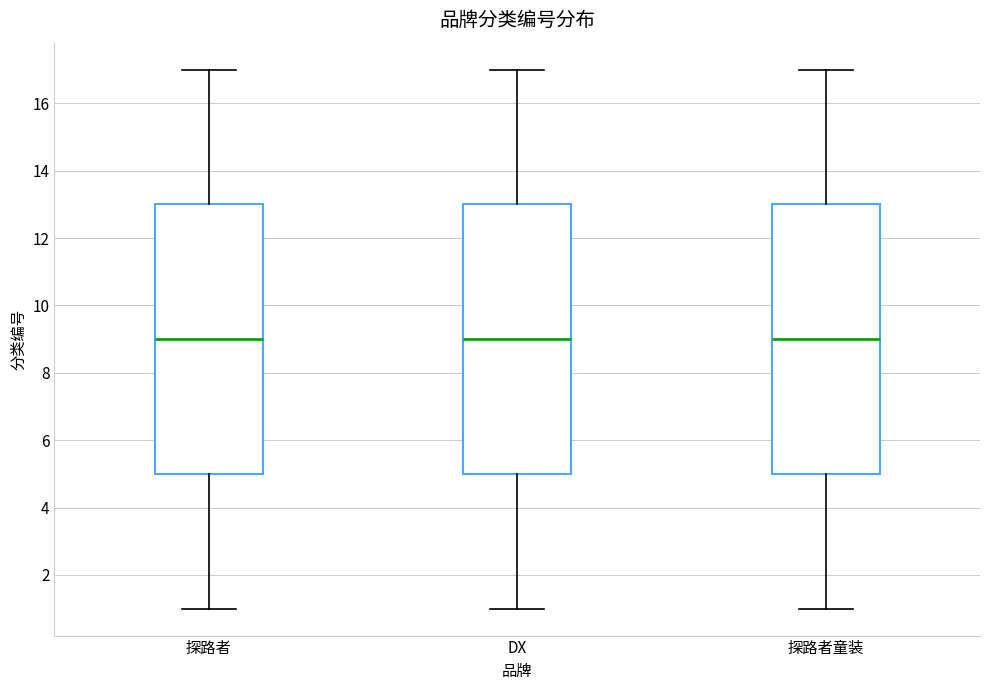

Reading left to right, transcribe this box plot: for each box, give where its median line is, the range the box spans, and where its two whiskers end, as read against the y-axis. The values are not printed on the chart, so give them approximately, as read against the axis.

探路者: median 9, box 5 to 13, whiskers 1 to 17
DX: median 9, box 5 to 13, whiskers 1 to 17
探路者童装: median 9, box 5 to 13, whiskers 1 to 17